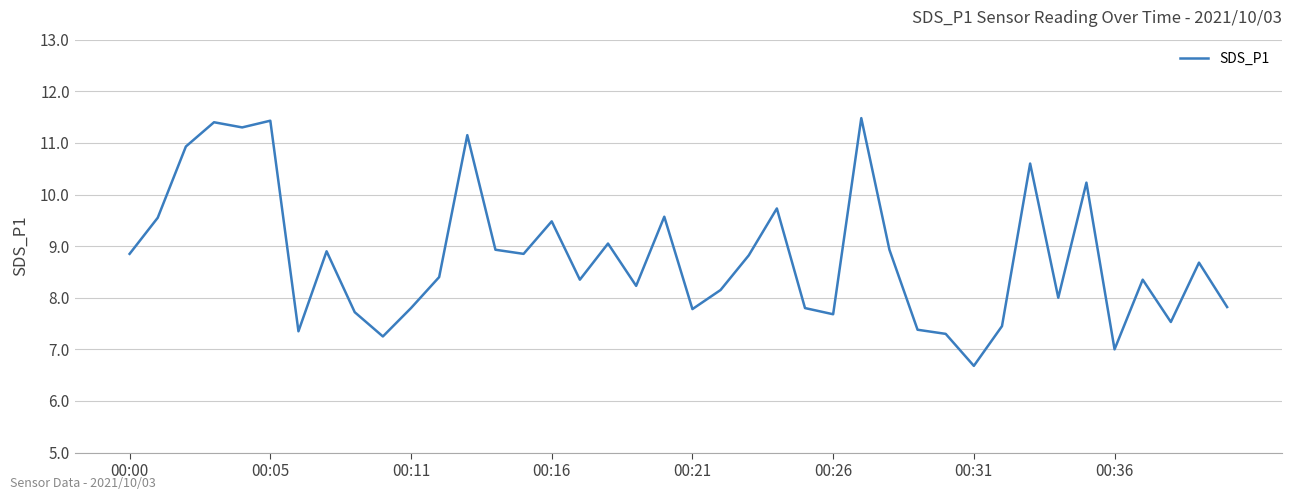

What is the minimum value shown in the chart?

6.7